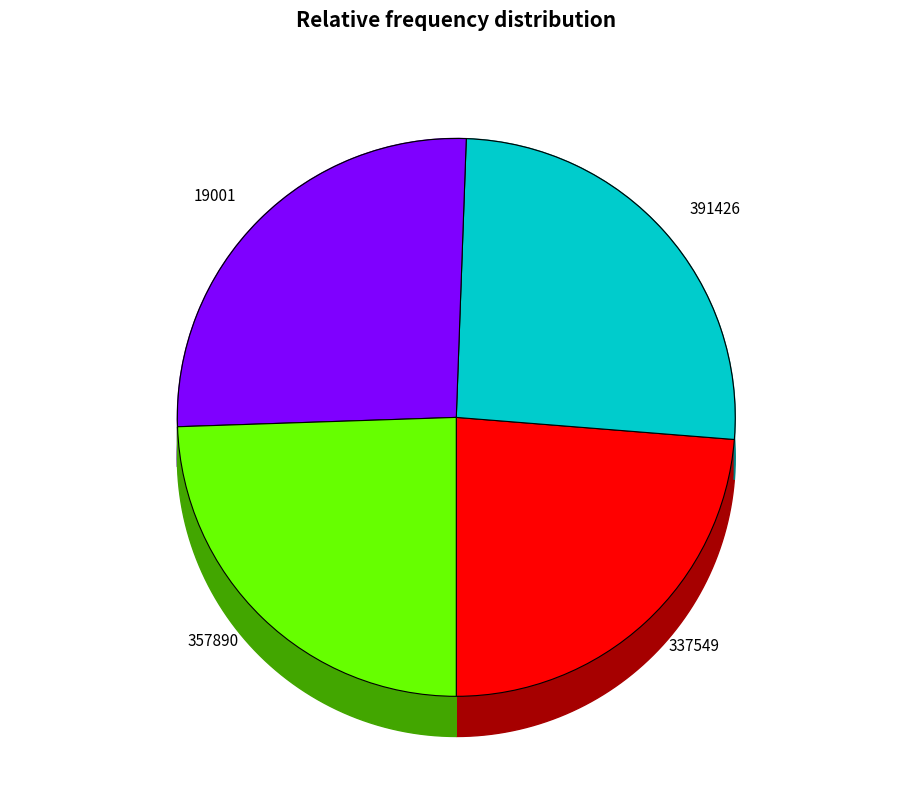

What percentage is NOT represented by 391426?

74.3%